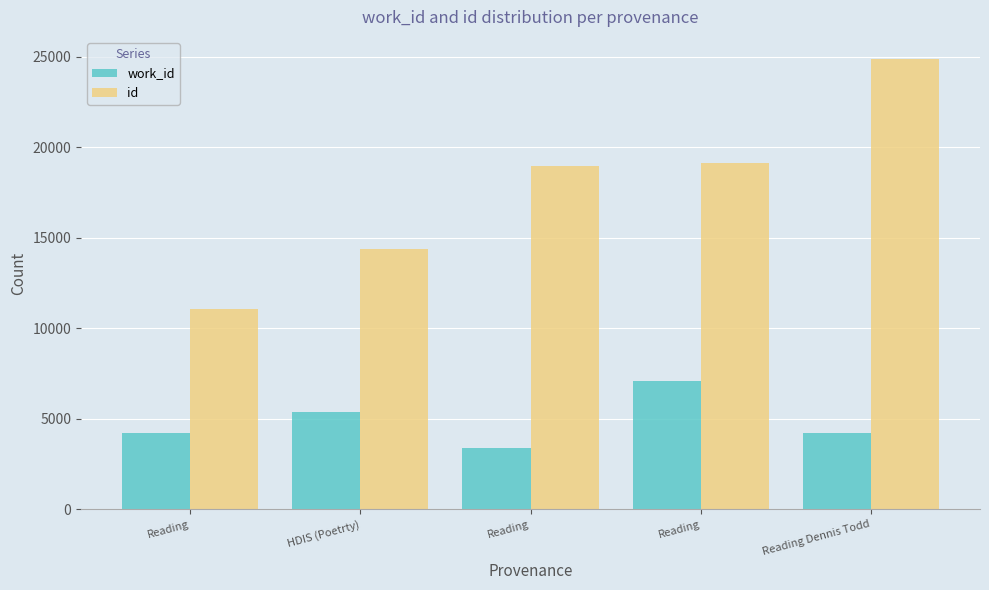

At Reading, list the series in order from smallest to largest.

work_id, id